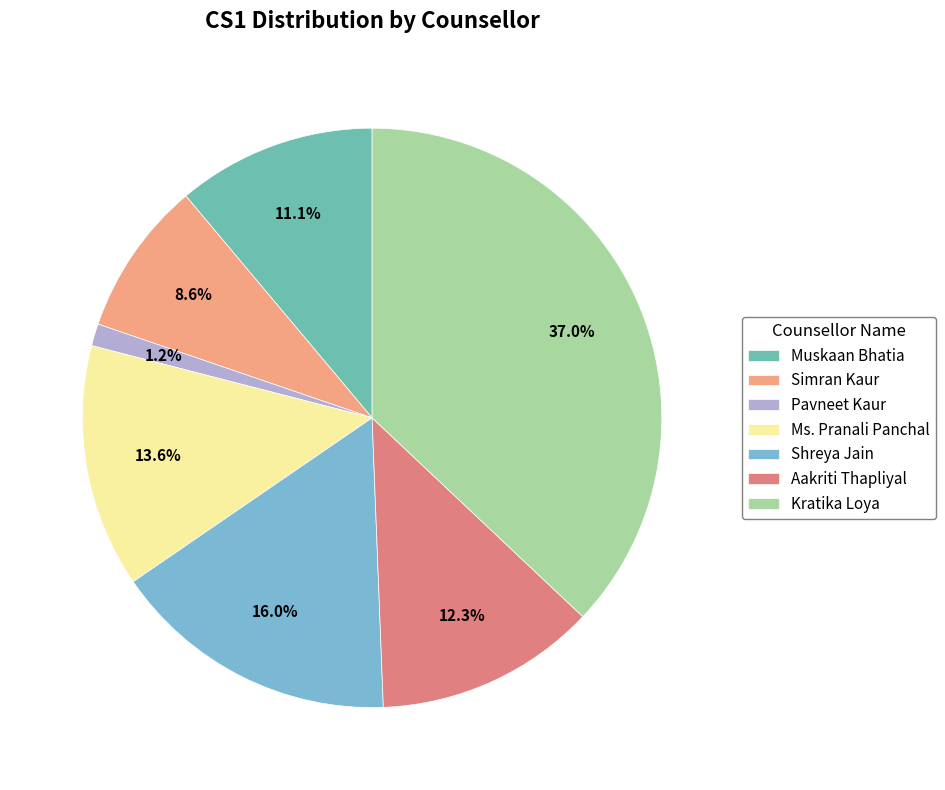

How many slices are in this pie chart?

7